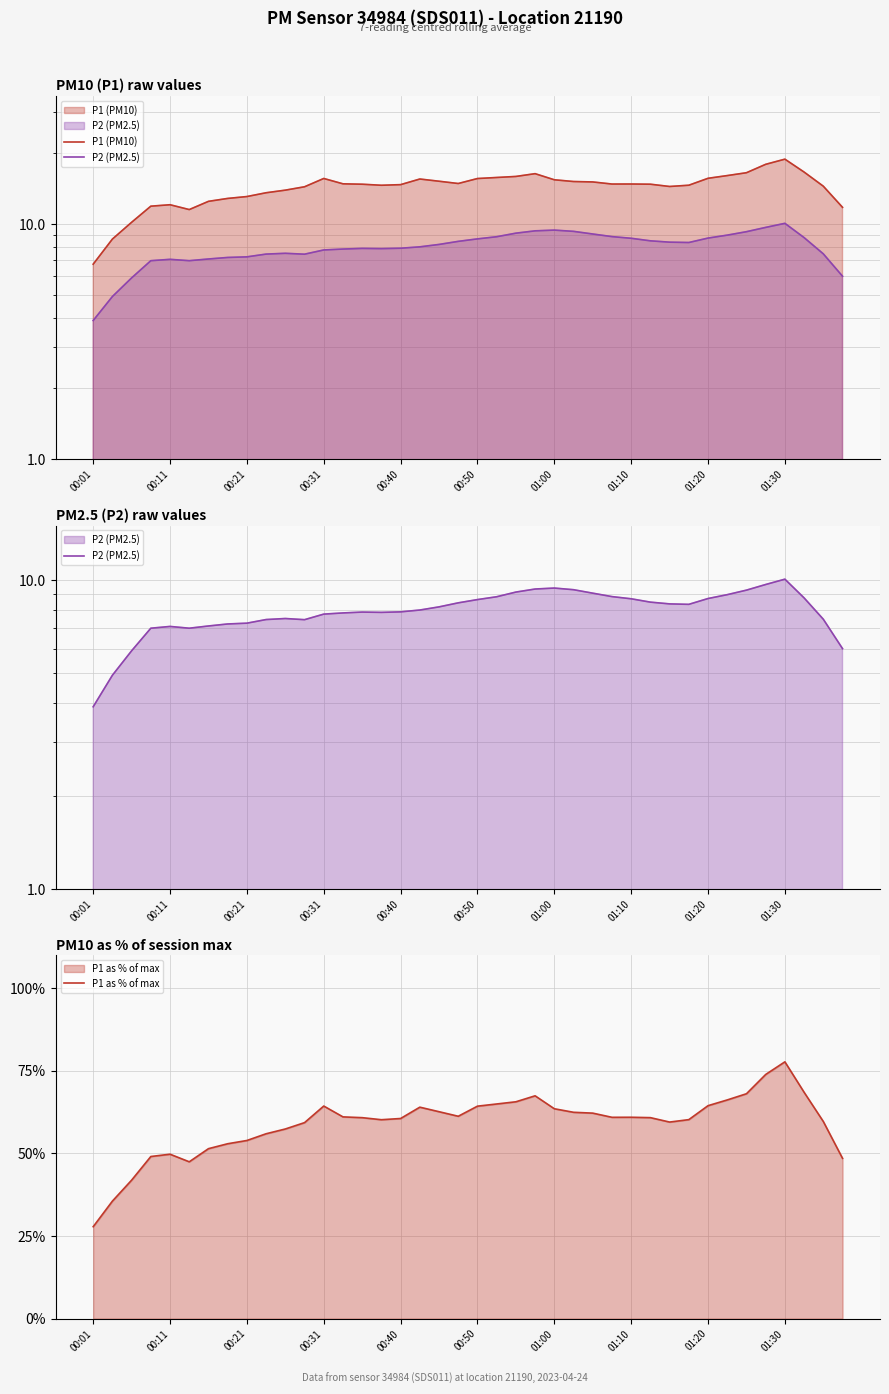

True or false: P1 as % of max has a value of 64.3 at 00:31.

True